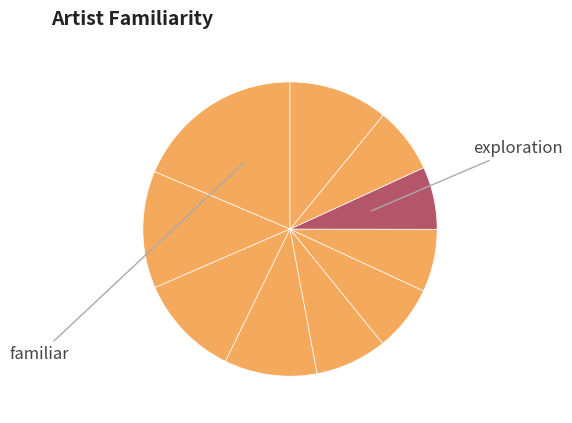

To the nearest percent, what is the difference between the largest and smallest slice percentages?

12%